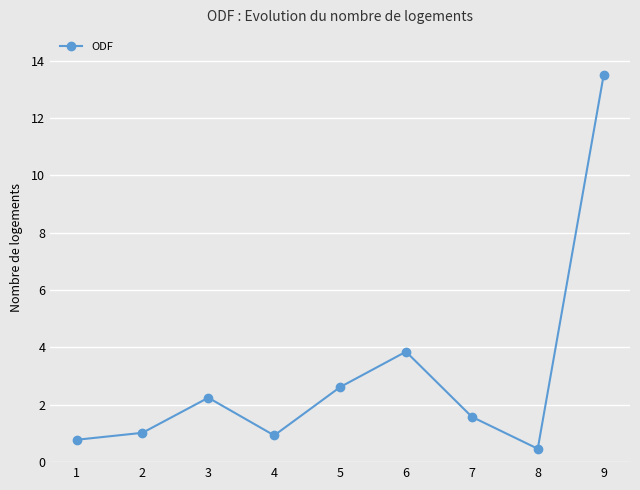

How many distinct data groups are displayed?

1